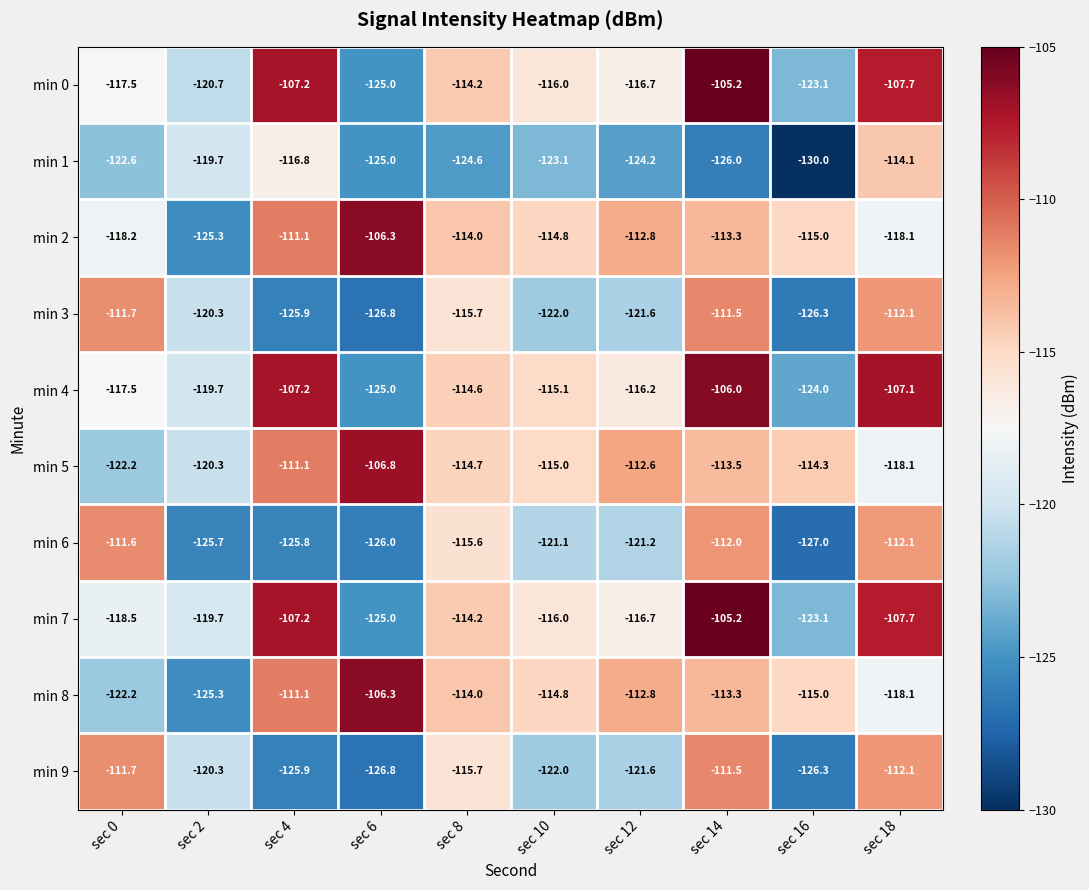

What is the average value of the min 9 series?

-119.4